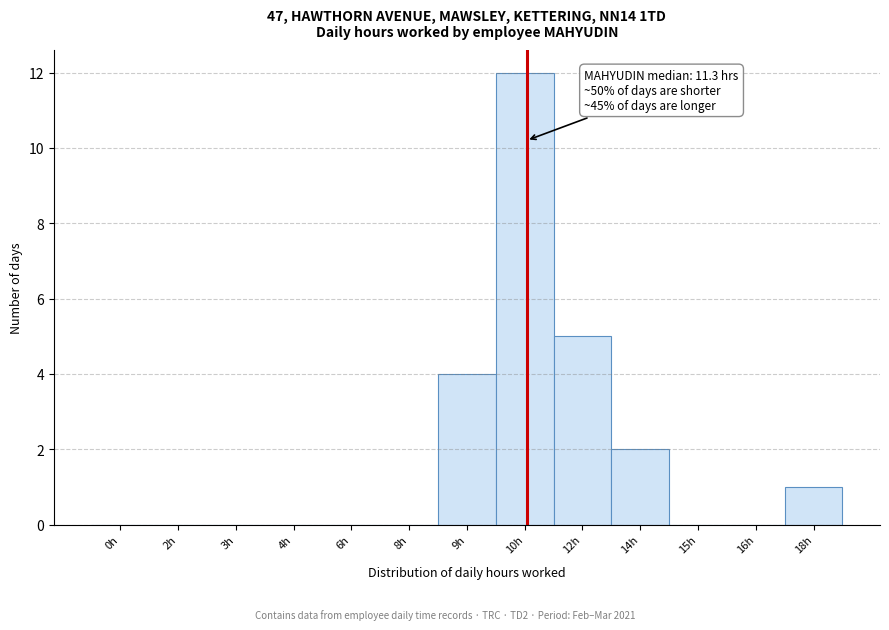

Reading left to right, transcribe all the data shown in this chart.

0h=0	2h=0	3h=0	4h=0	6h=0	8h=0	9h=4	10h=12	12h=5	14h=2	15h=0	16h=0	18h=1